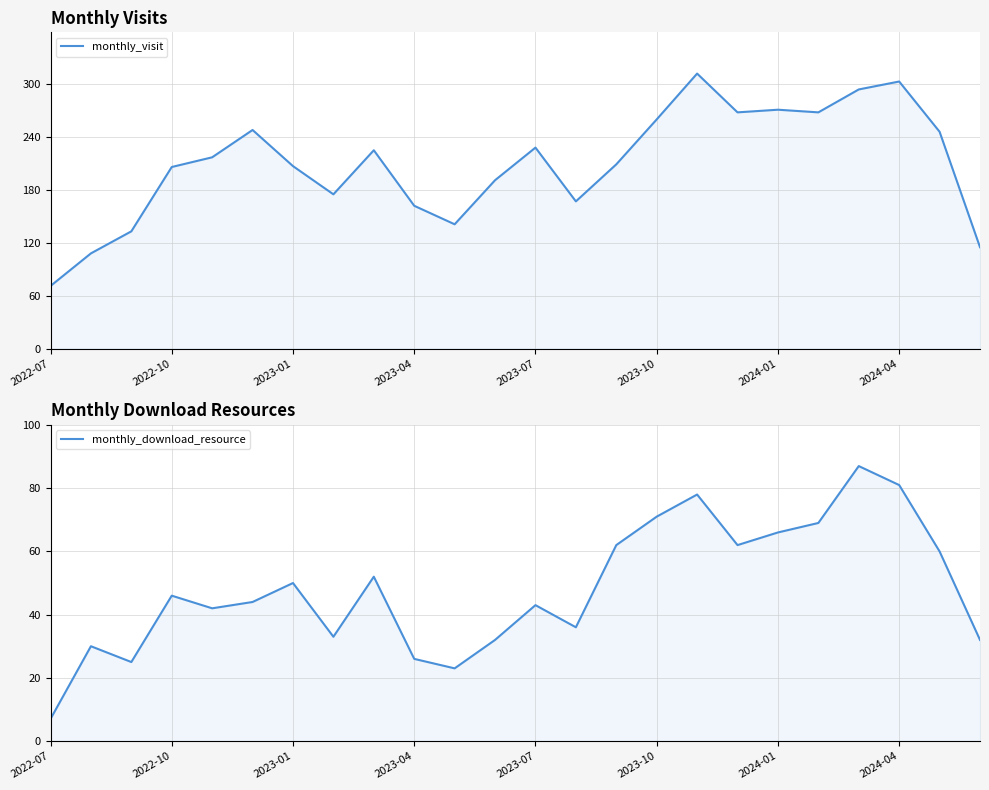

What is the minimum value shown in the chart?

7